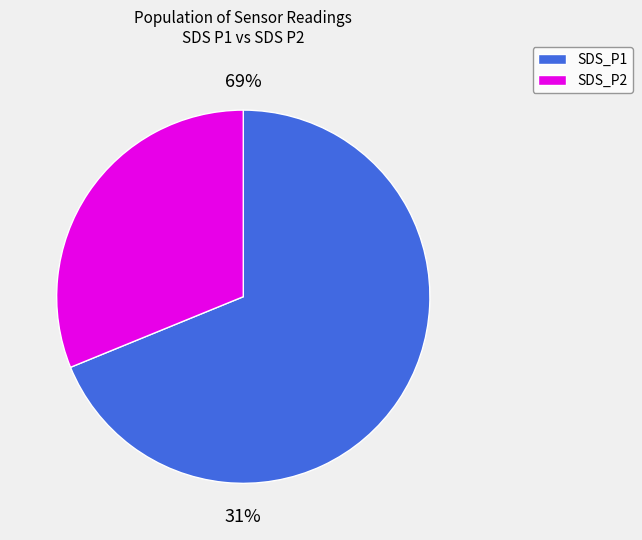

True or false: BME280_pressure accounts for 99% of the total.

False